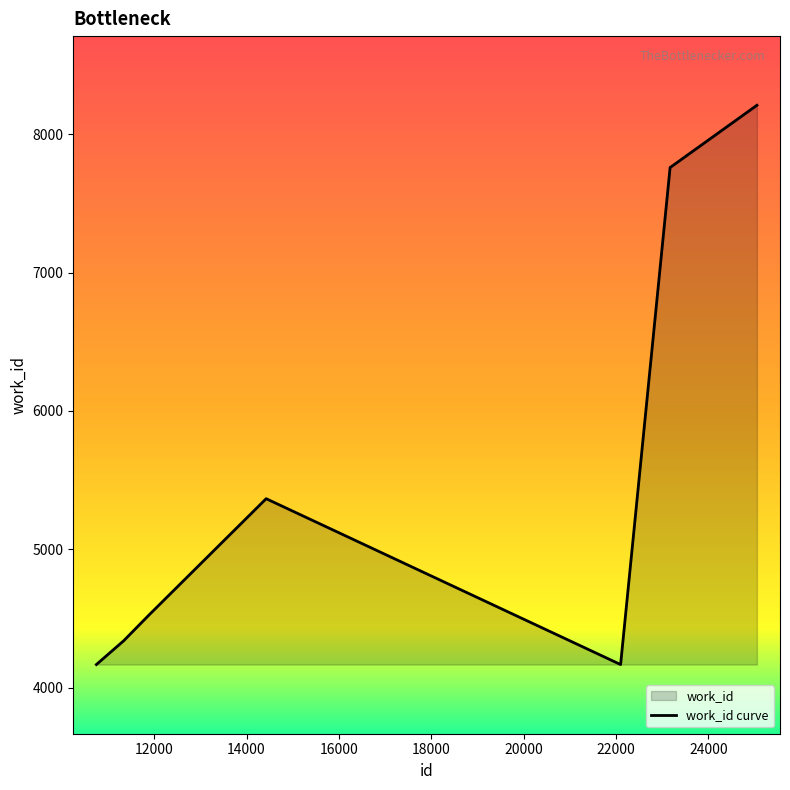

Count the number of categories in the chart.

7